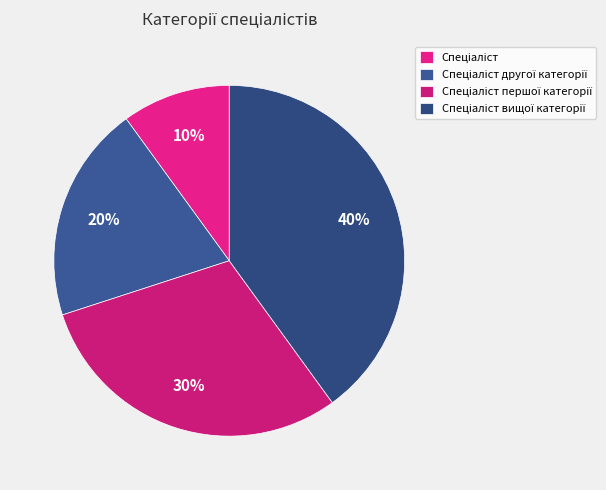

How many slices are in this pie chart?

4